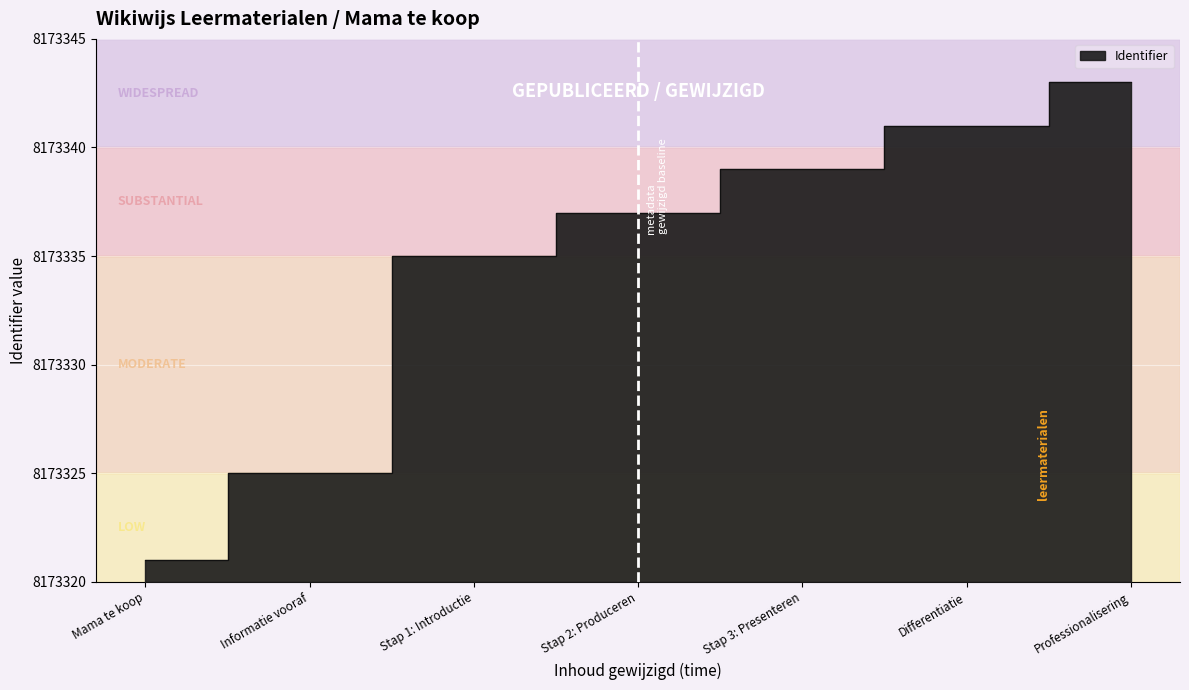

Reading left to right, extract all data points from this chart.

8173321	8173325	8173335	8173337	8173339	8173341	8173343